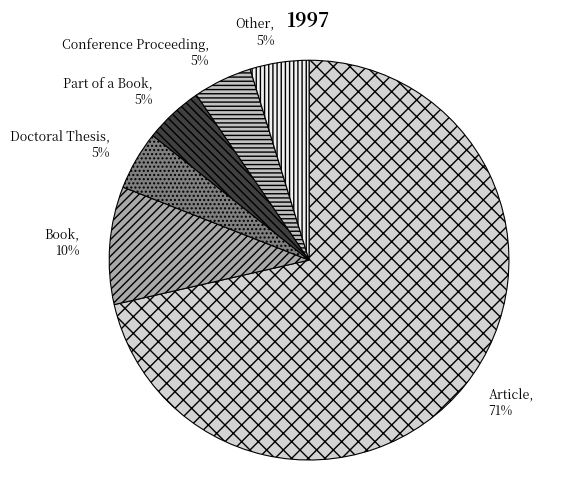

Is the sum of Other and Conference Proceeding greater than half?

No